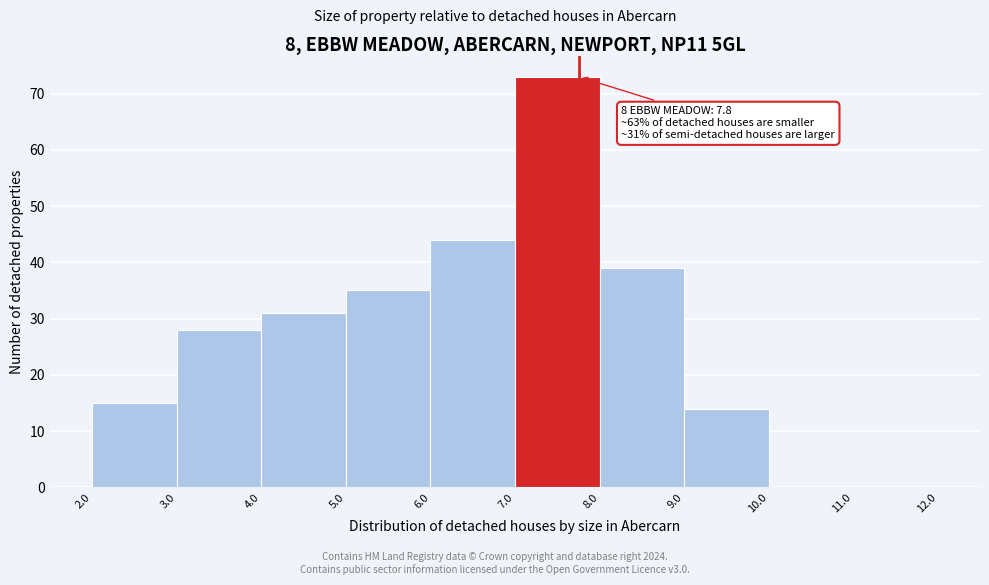

Over which range of the x-axis is the bar tallest?

7.0 to 8.0